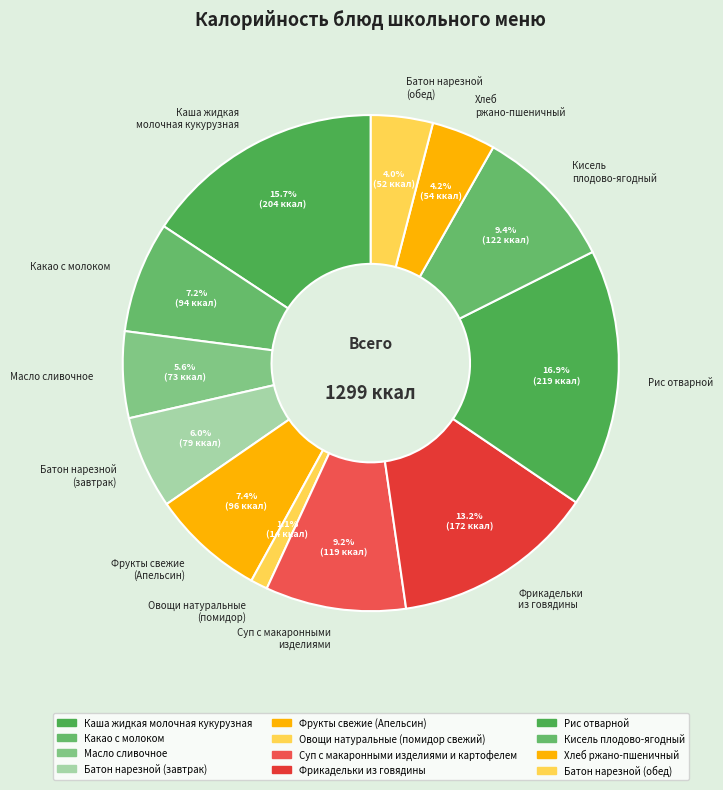

Does any single category account for the majority?

No